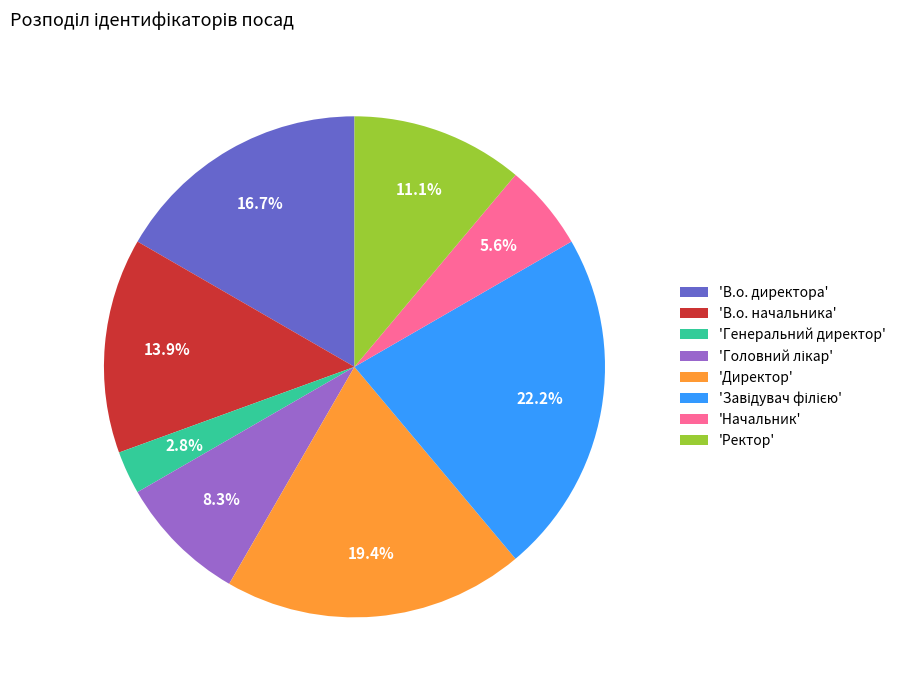

How many slices are in this pie chart?

8